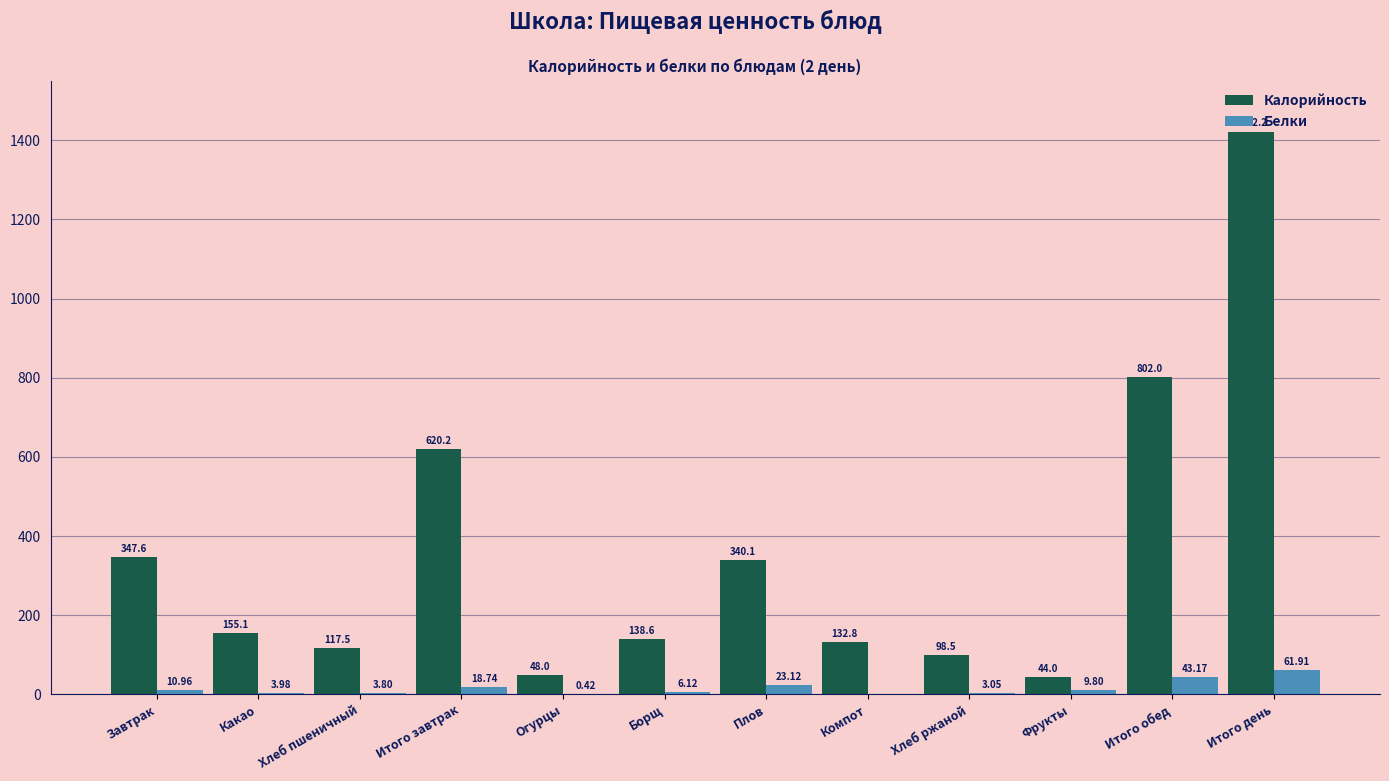

What are all the series names shown in the legend?

Калорийность, Белки